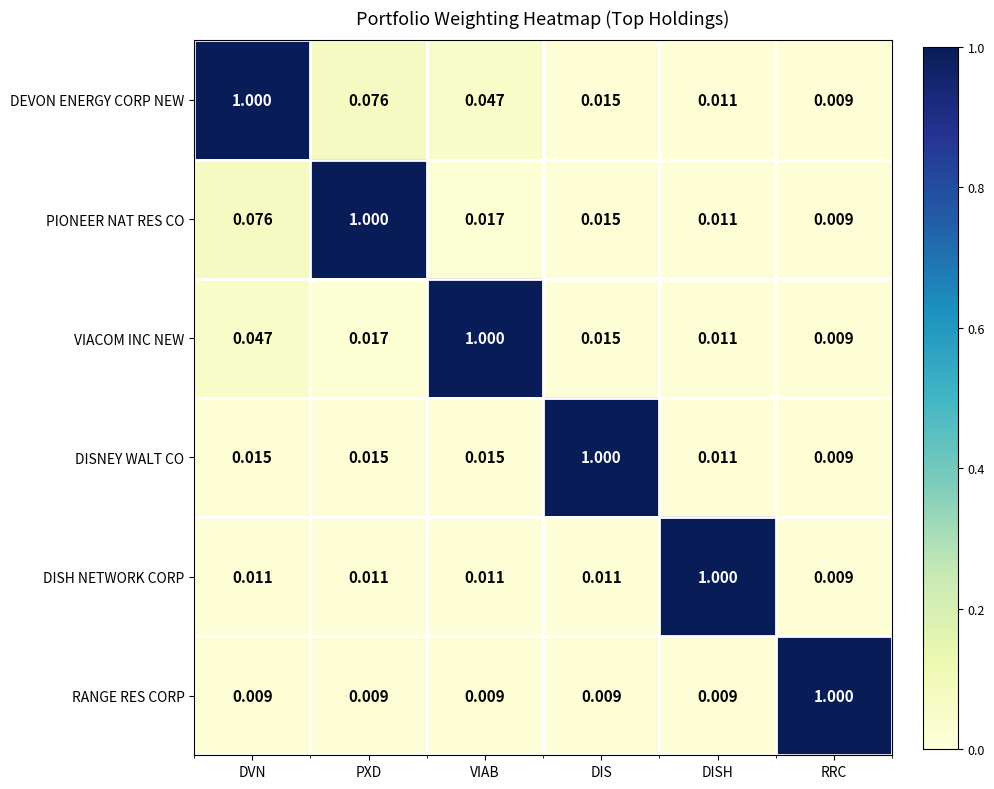

Is the value of DISH NETWORK CORP at RRC greater than the value of VIACOM INC NEW at DIS?

No